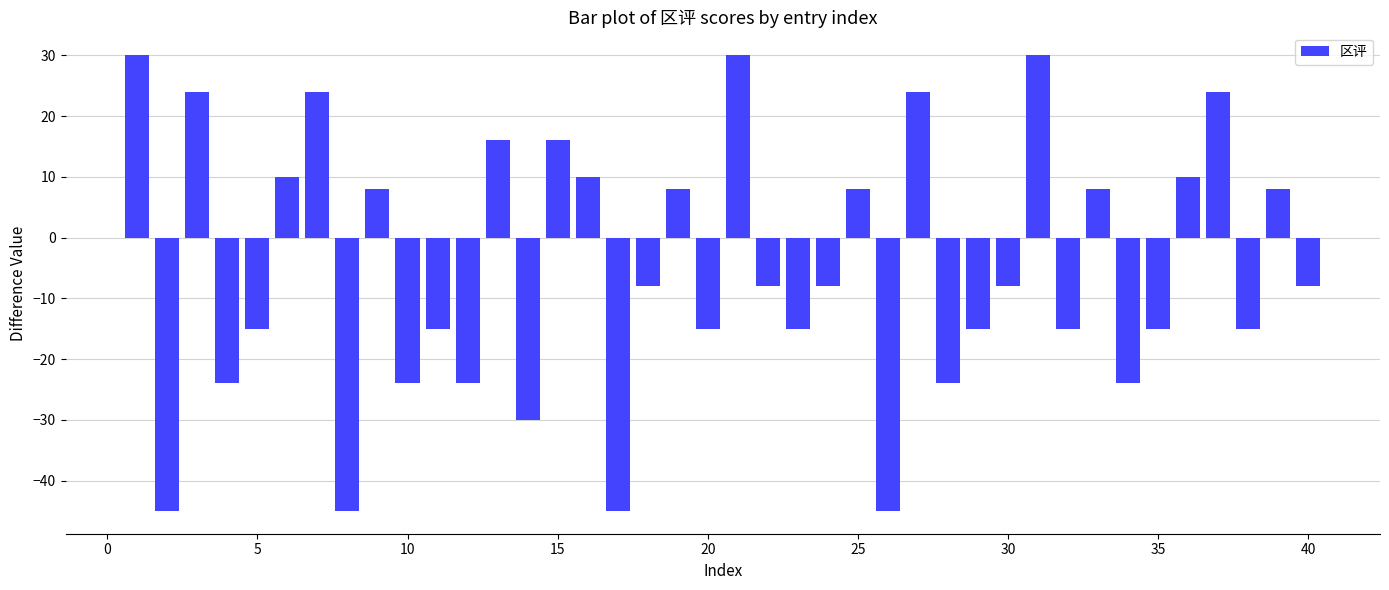

What is the sum of all values?

-202